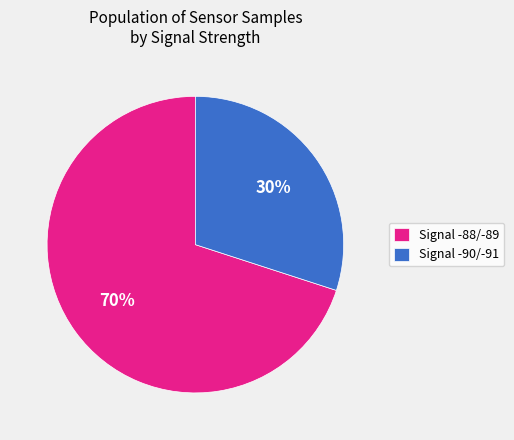

To the nearest percent, what is the average slice percentage?

50%